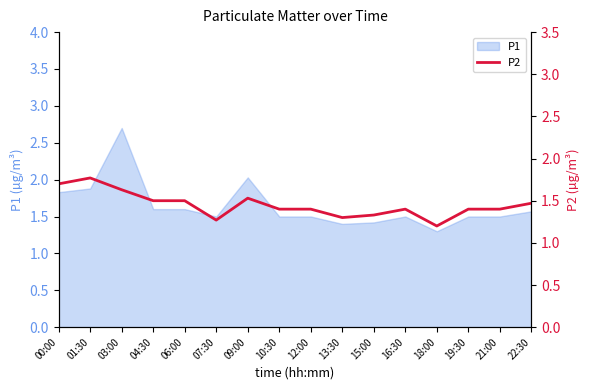

At which label does P1 reach its peak?

03:00